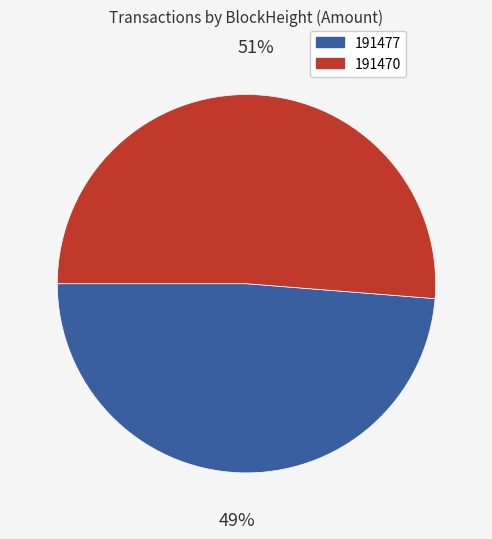

To the nearest percent, what is the combined percentage of 191477 and 191470?

100%